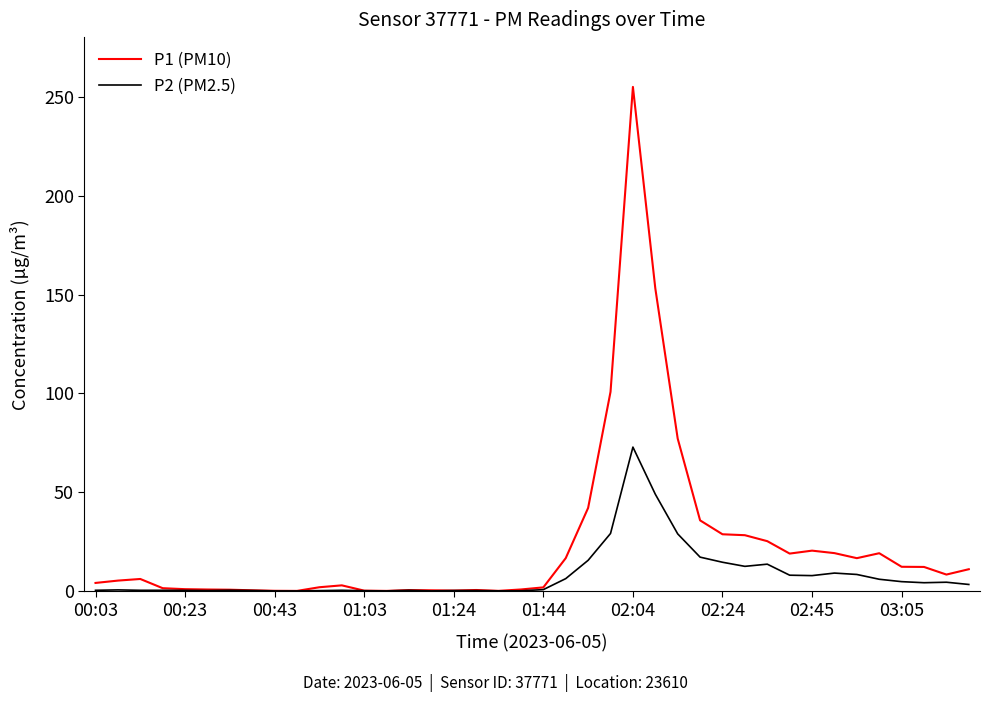

List the series in order of their peak value, lowest first.

P2 (PM2.5), P1 (PM10)